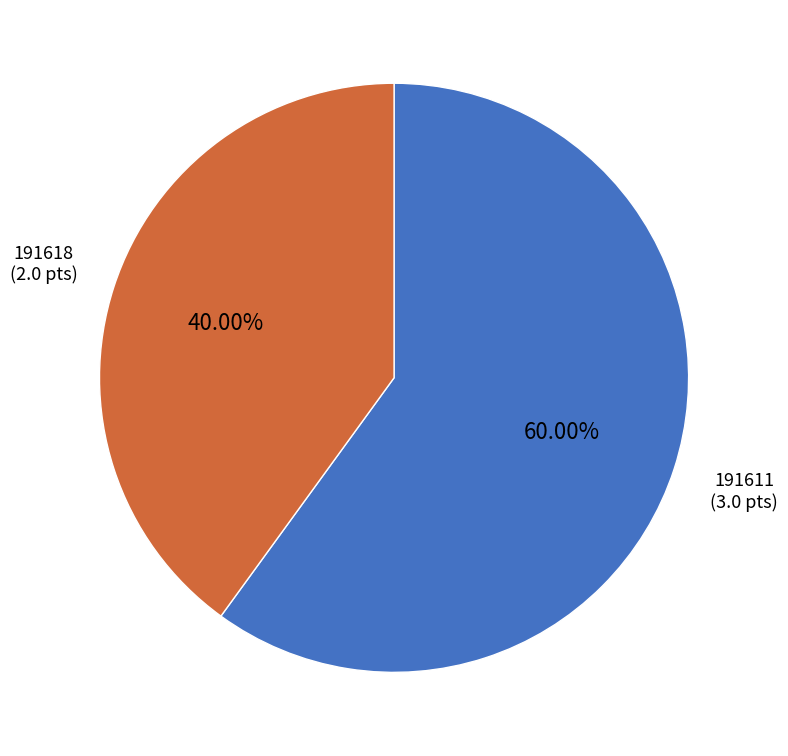

Which slice is the largest?

191611